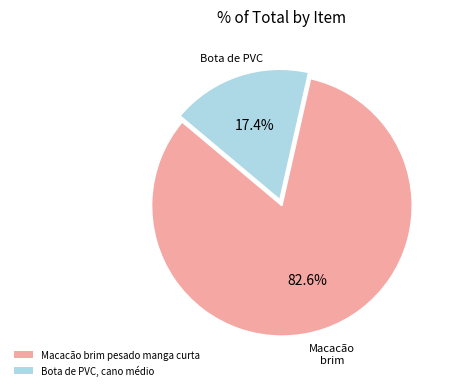

Is it true that Macacão brim pesado manga curta is 95% of the pie?

False